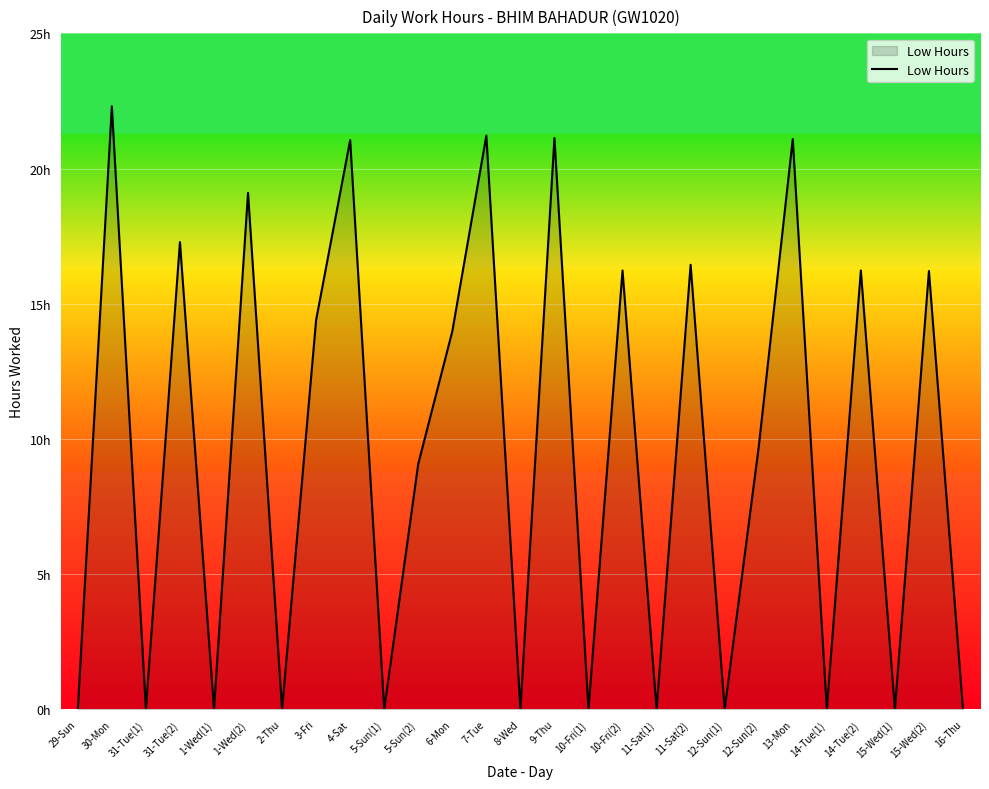

What is the label of the 20th point from the left?

12-Sun(1)